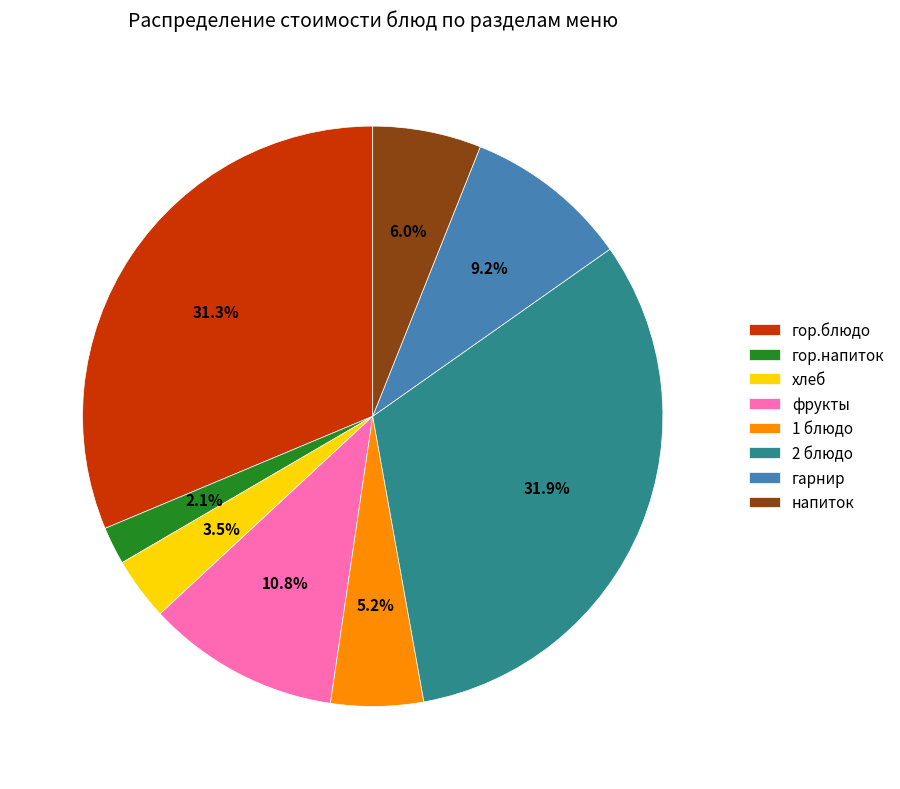

Is the sum of гор.блюдо and напиток greater than half?

No